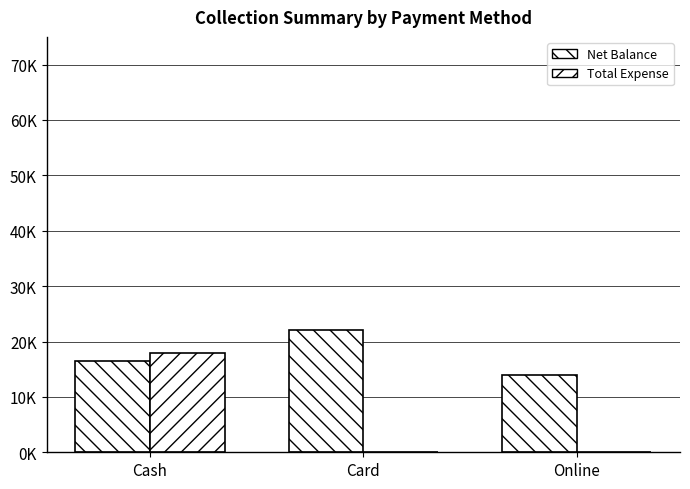

Are the bars grouped side by side (vs. stacked)?

Yes